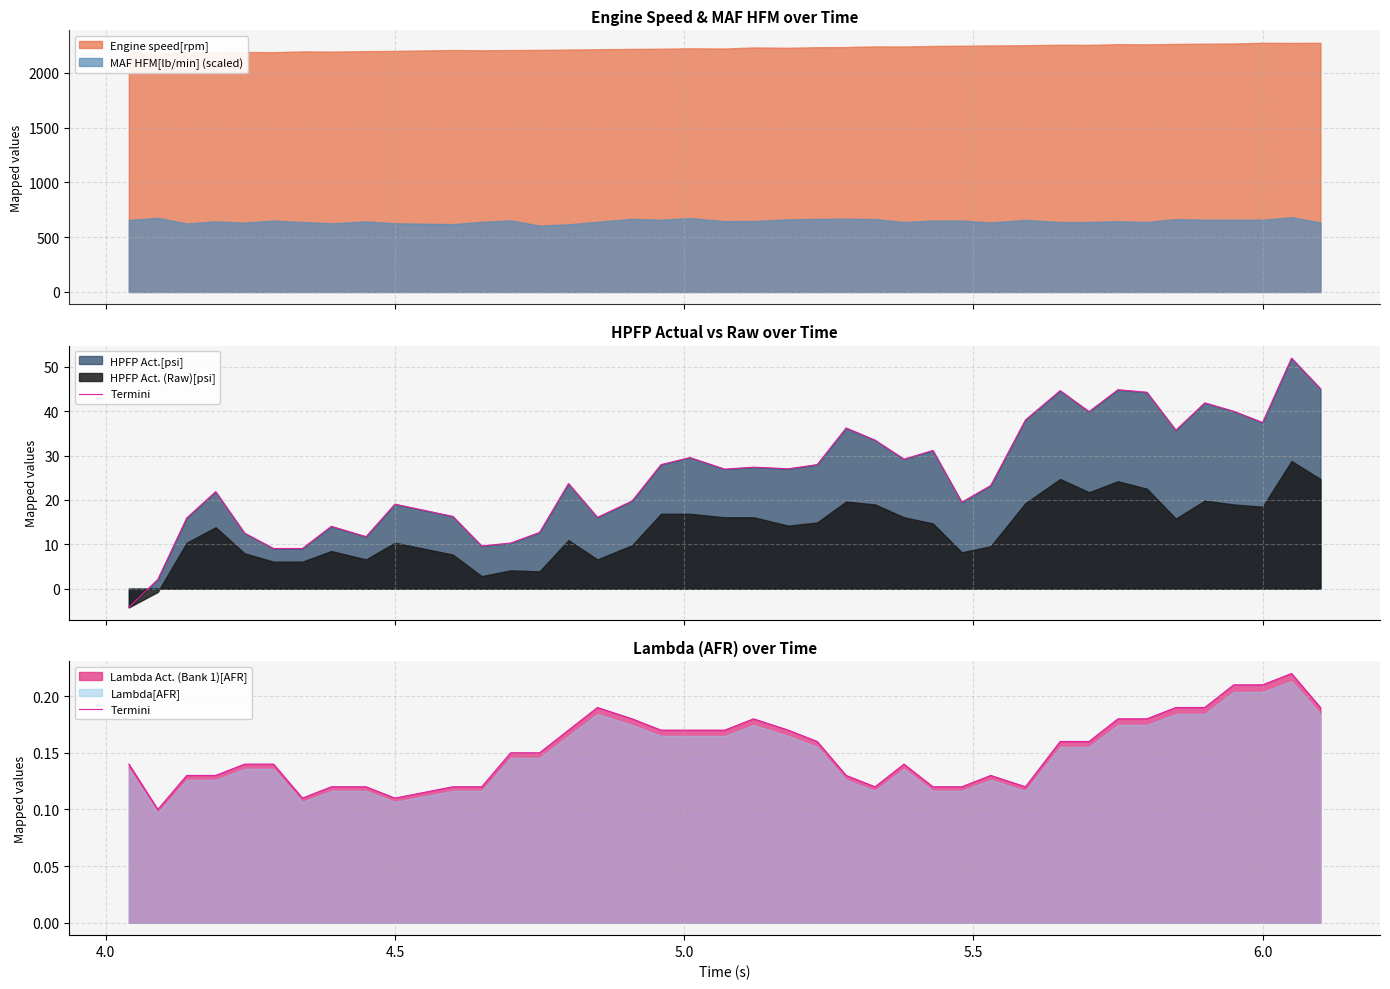

What is the value of the 25th point from the left?

0.1